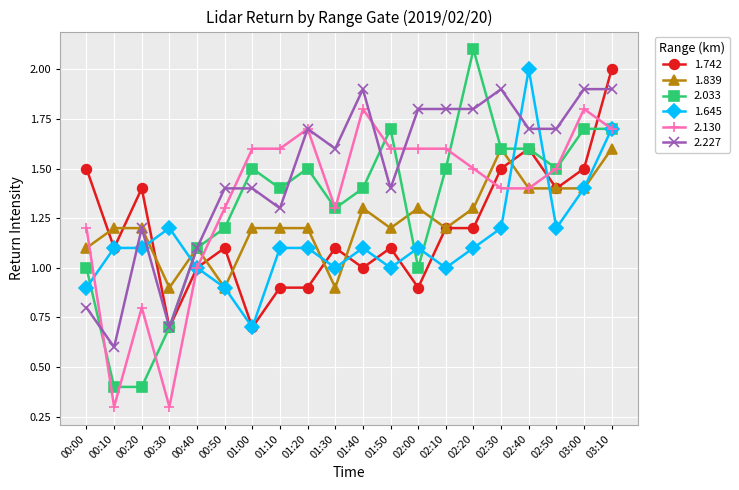

What is the label of the 10th point from the left?

01:30